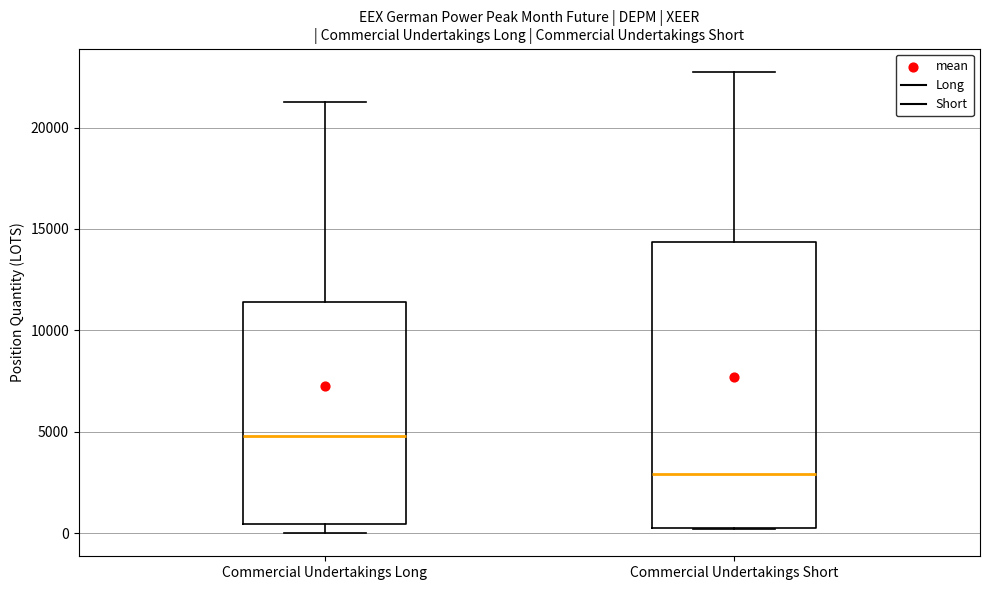

Reading left to right, read every box against the y-axis: the position of its median line, the range the box covers, and the ends of its whiskers. The values are not printed on the chart, so give them approximately, as read against the axis.

Commercial Undertakings Long: median 5000, box 500 to 11500, whiskers 0 to 21500
Commercial Undertakings Short: median 3000, box 500 to 14500, whiskers 0 to 23000